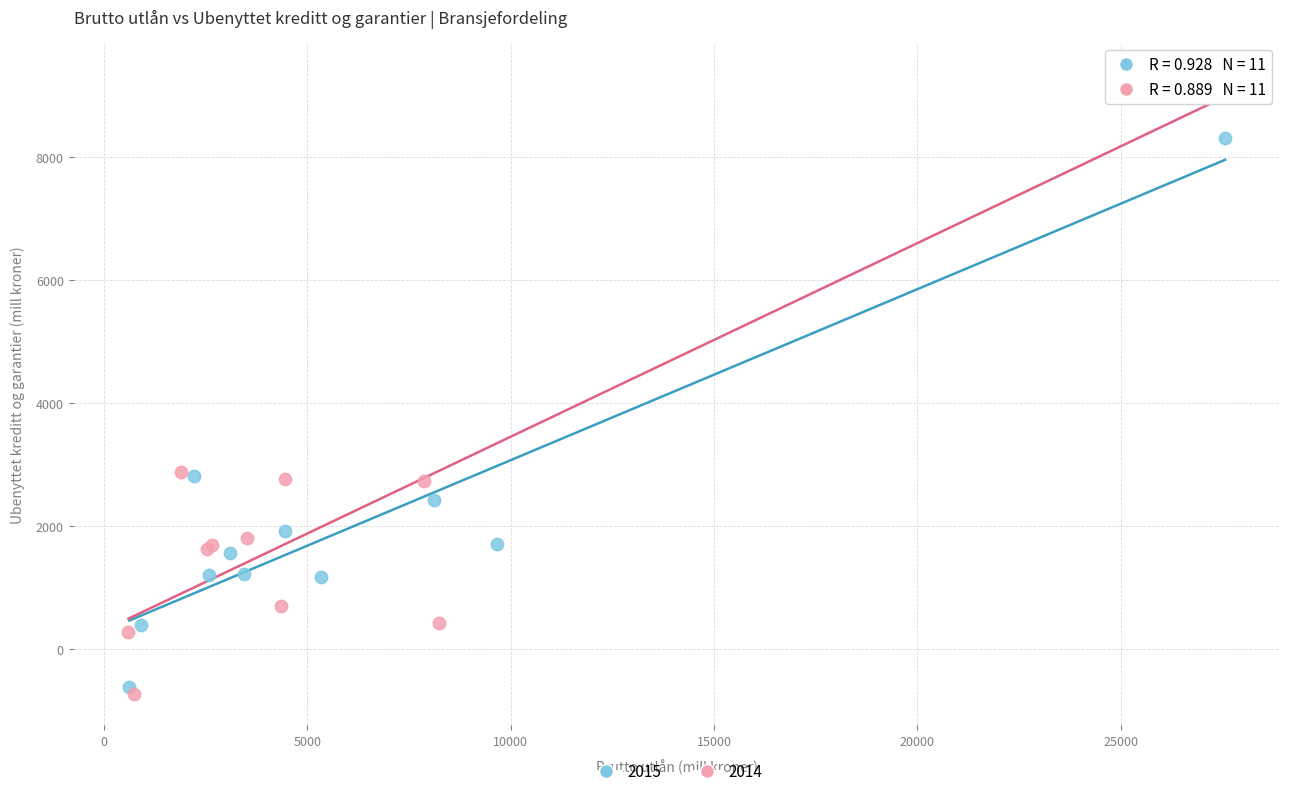

What are all the series names shown in the legend?

2015, 2014